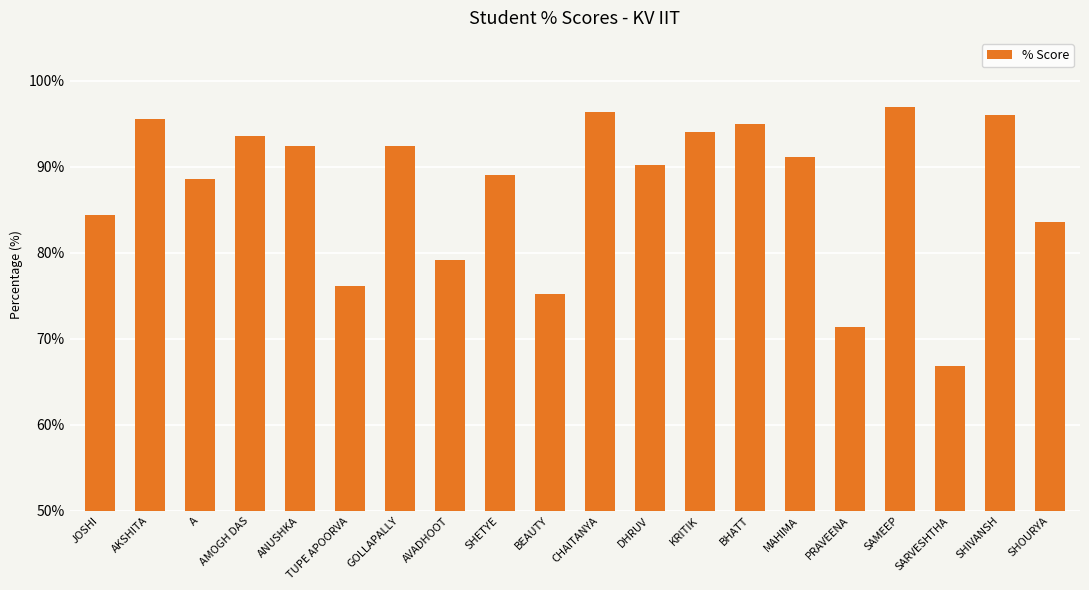

What is the maximum value shown in the chart?

97.0